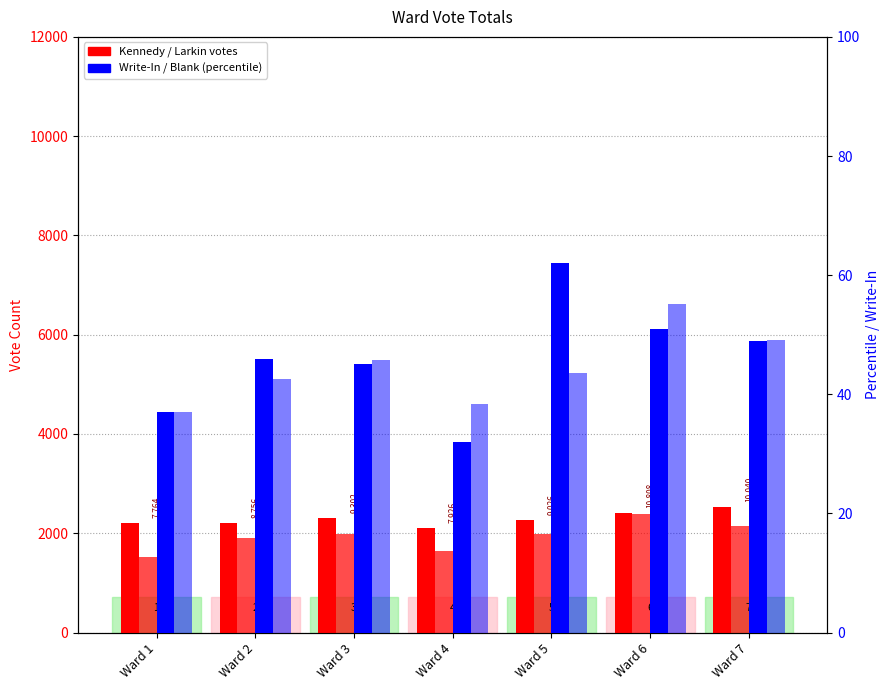

Which has a higher value, Ward 7 or Ward 3?

Ward 7